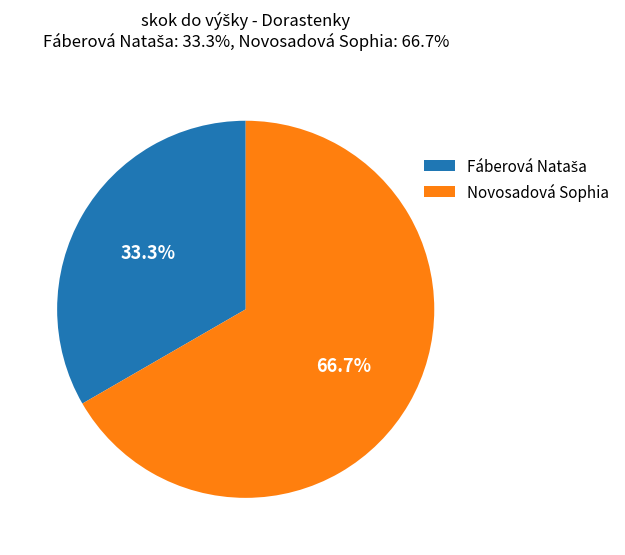

Is Novosadová Sophia the majority of the pie?

Yes